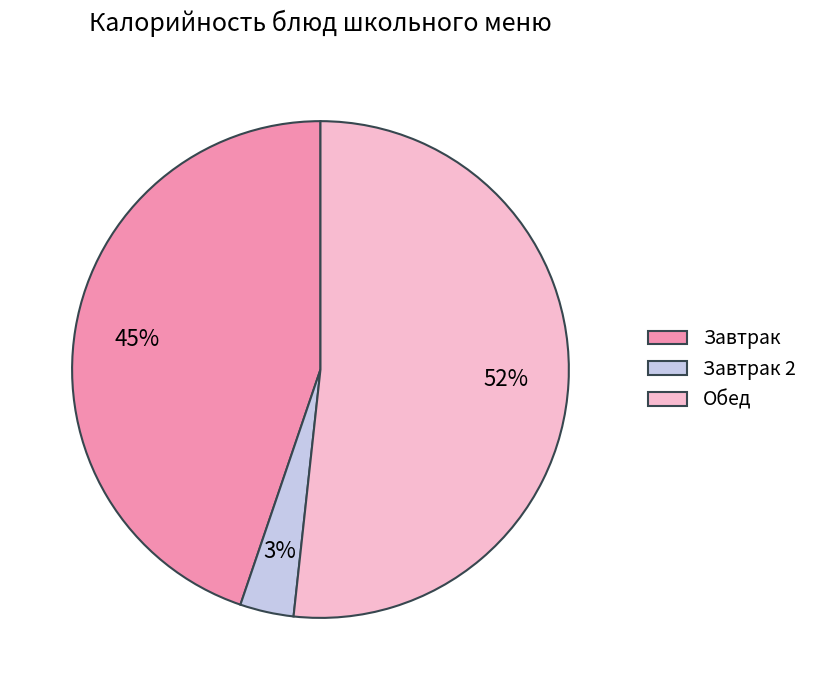

To the nearest percent, what is the average slice percentage?

33%